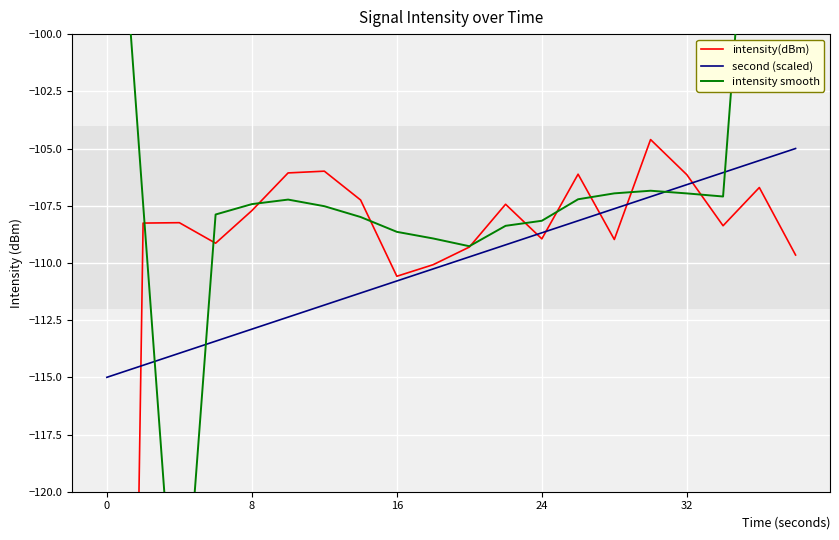

After their last crossing, which series has the higher values: second (scaled) or intensity smooth?

intensity smooth